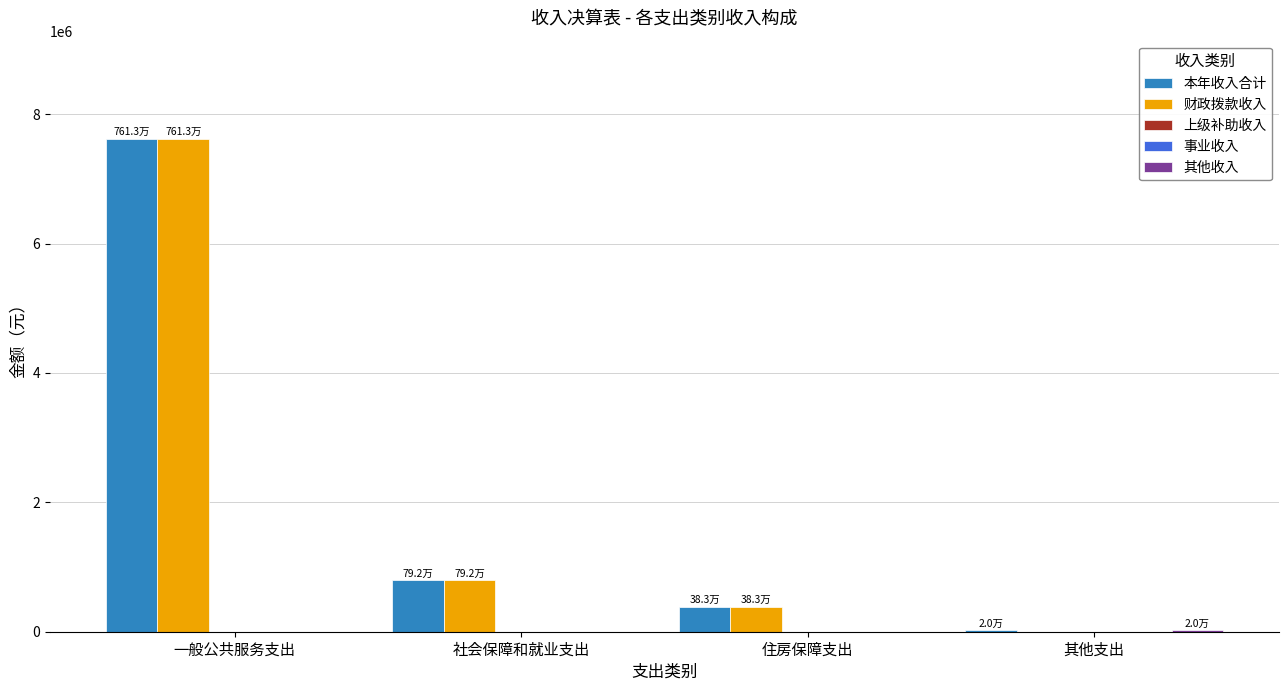

How many bars are there in each group?

5